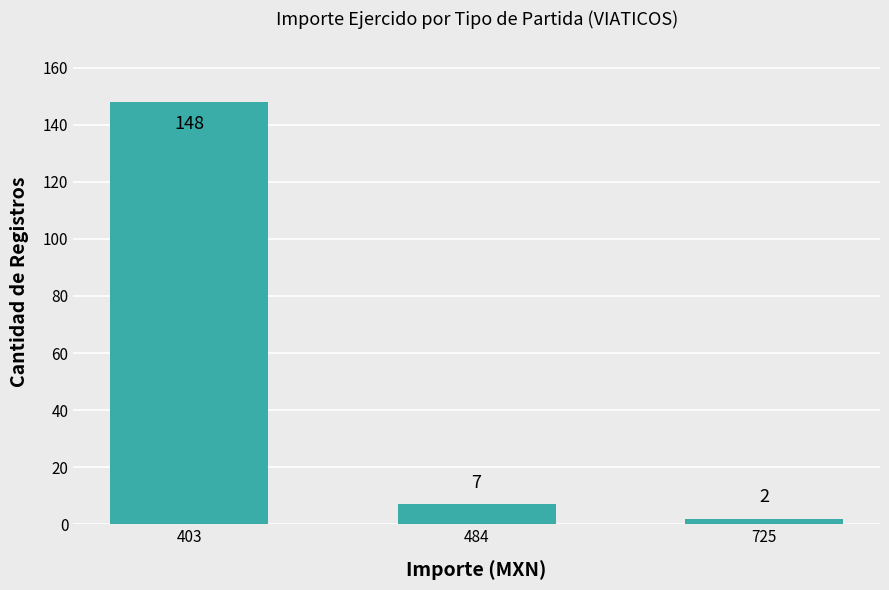

What value does the data have at 403?

148